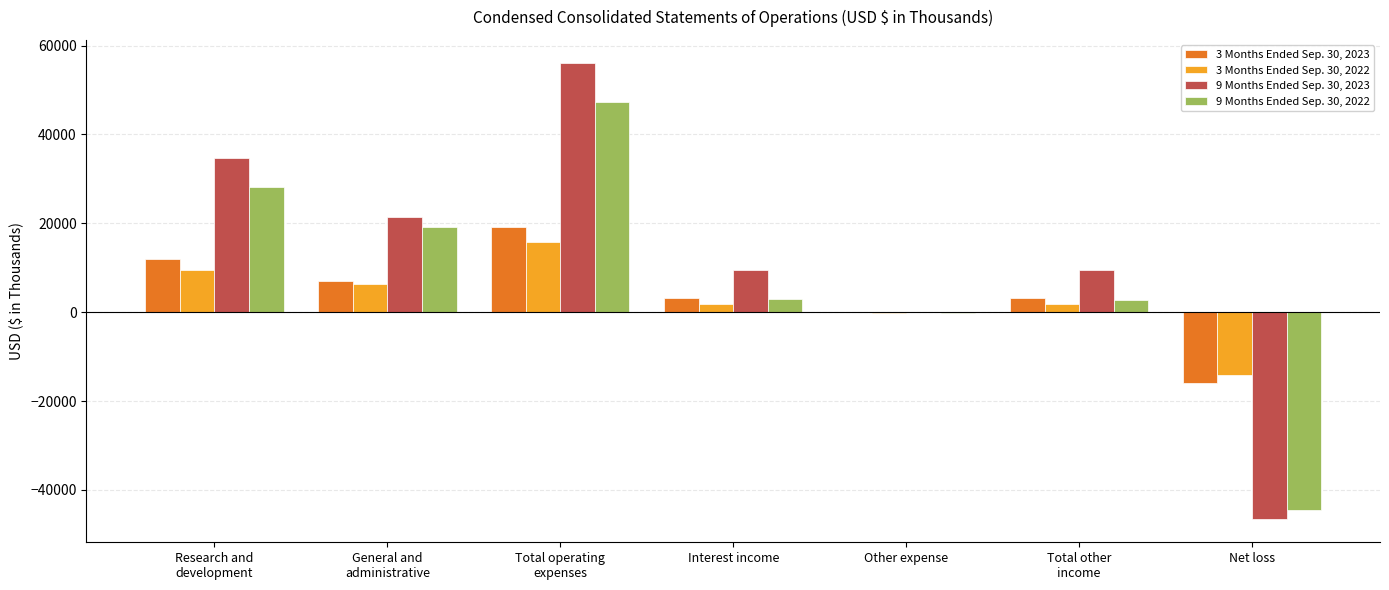

How many distinct data groups are displayed?

4